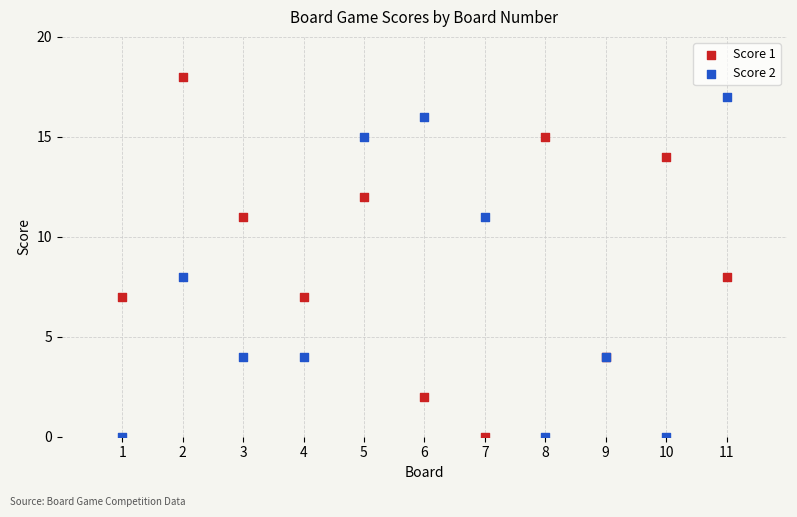

Which series contains the highest Y value?

Score 1